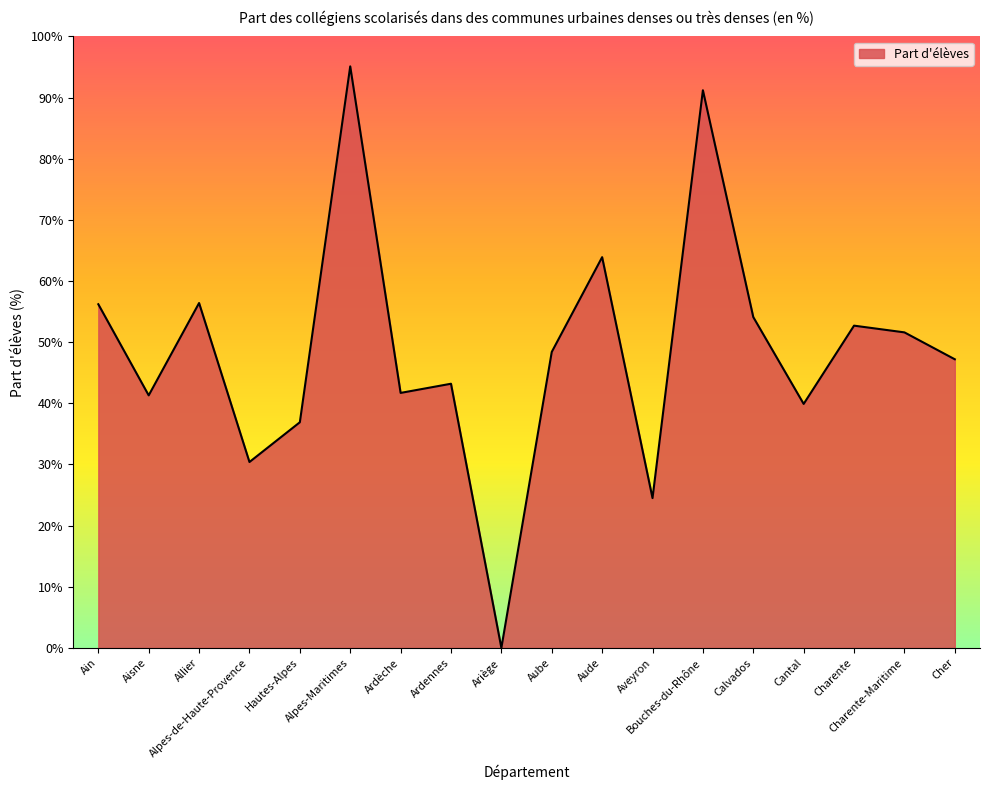

At which category does the data reach its first local peak?

Allier